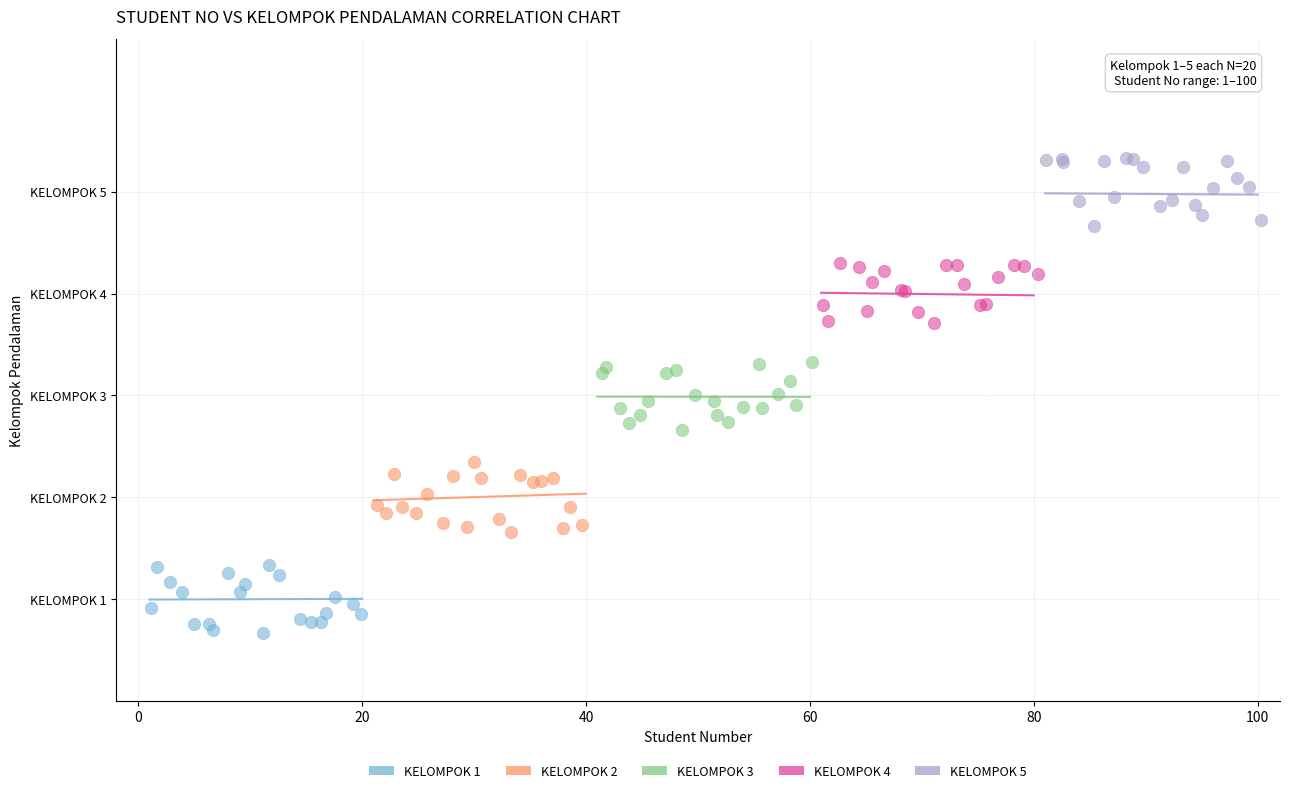

What are all the series names shown in the legend?

KELOMPOK 1, KELOMPOK 2, KELOMPOK 3, KELOMPOK 4, KELOMPOK 5